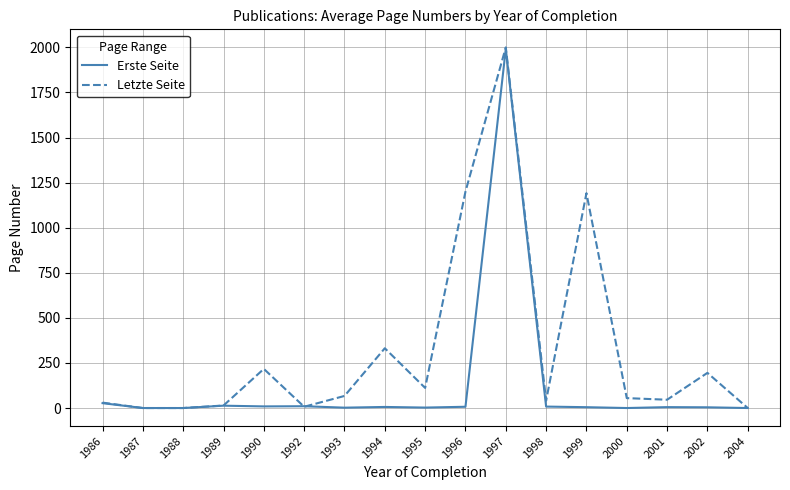

Between 1996 and 1998, which series saw the biggest shift?

Letzte Seite